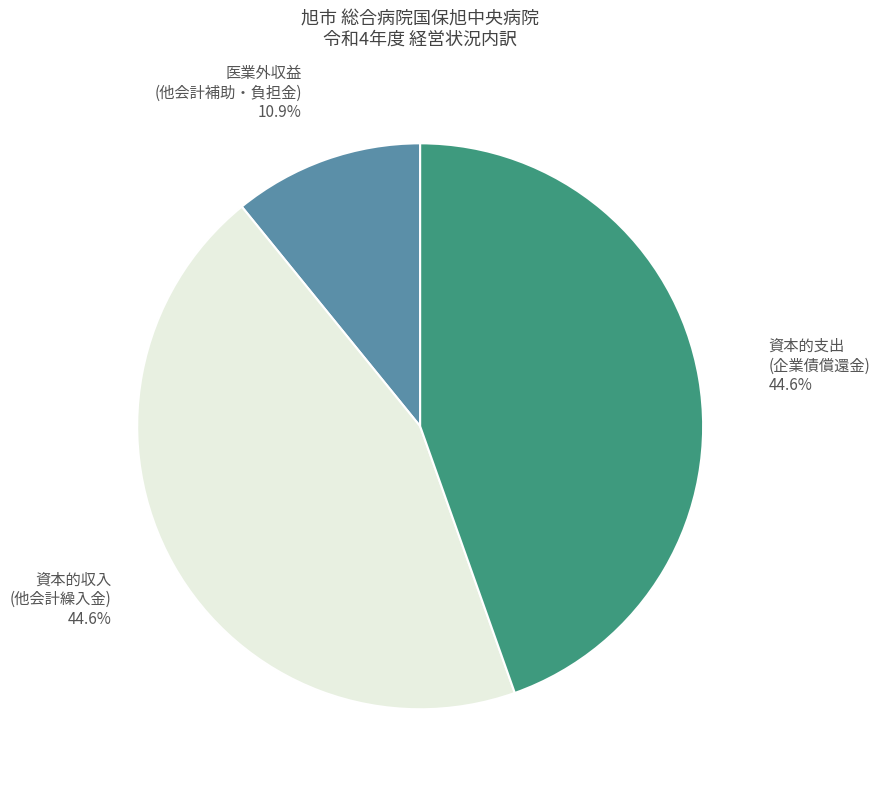

Is there any slice that represents more than half of the pie?

No